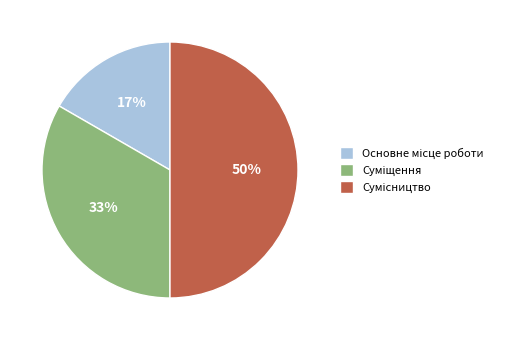

To the nearest percent, what is the difference between the largest and smallest slice percentages?

33%